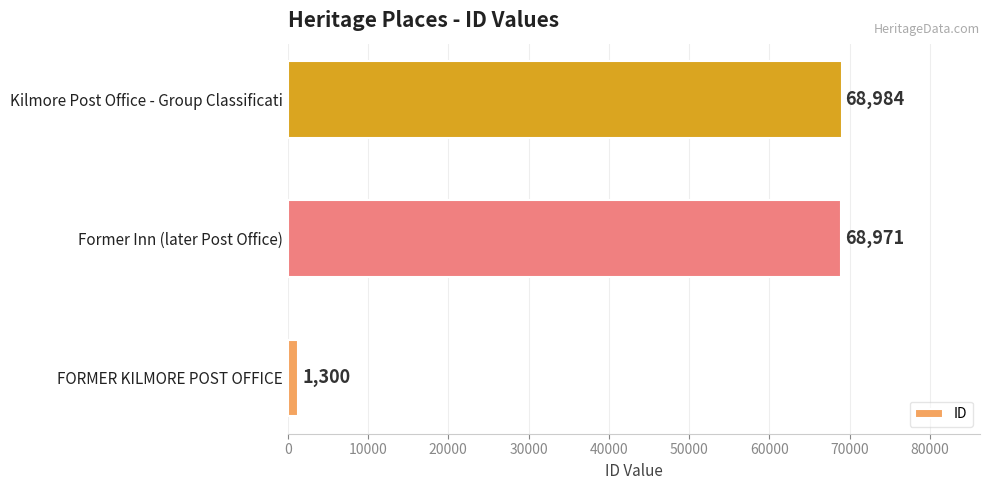

True or false: the data shows 1300 at FORMER KILMORE POST OFFICE.

True